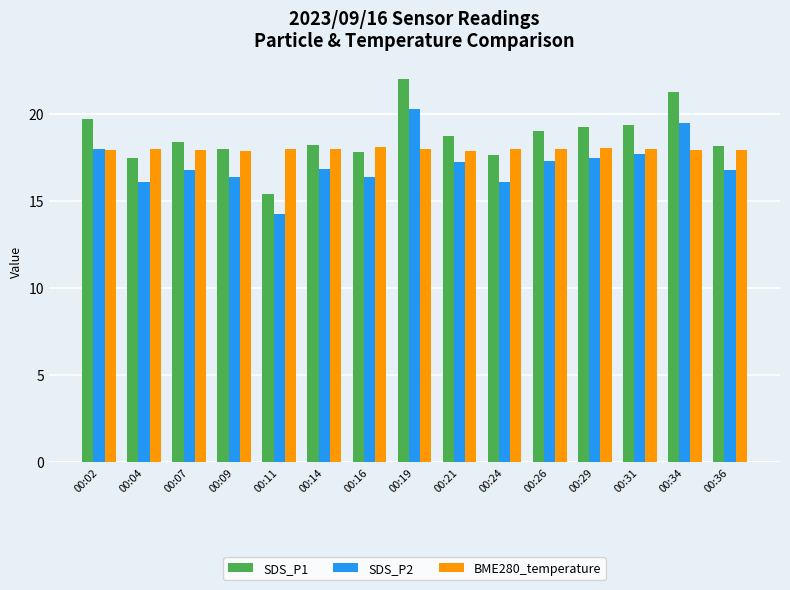

The BME280_temperature series shows 8.5 at 00:09. True or false?

False